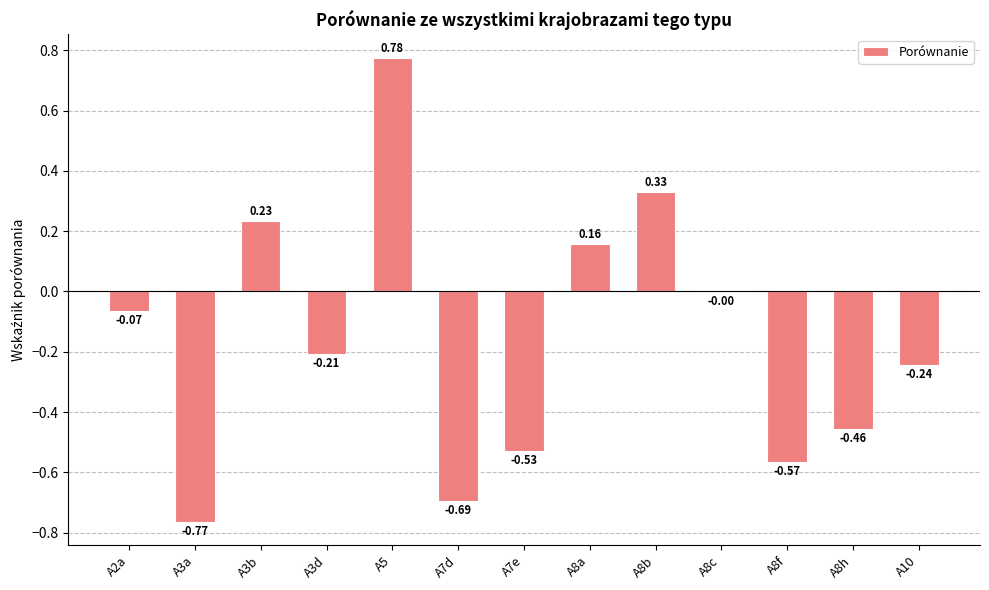

Between A10 and A3b, which is larger?

A3b